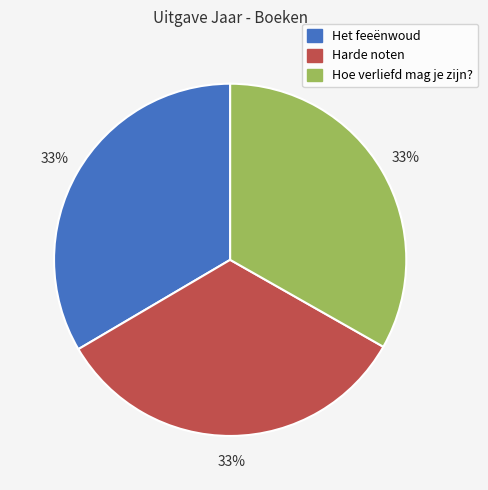

What is the ratio of the value at Het feeënwoud to the value at Harde noten?

1.0